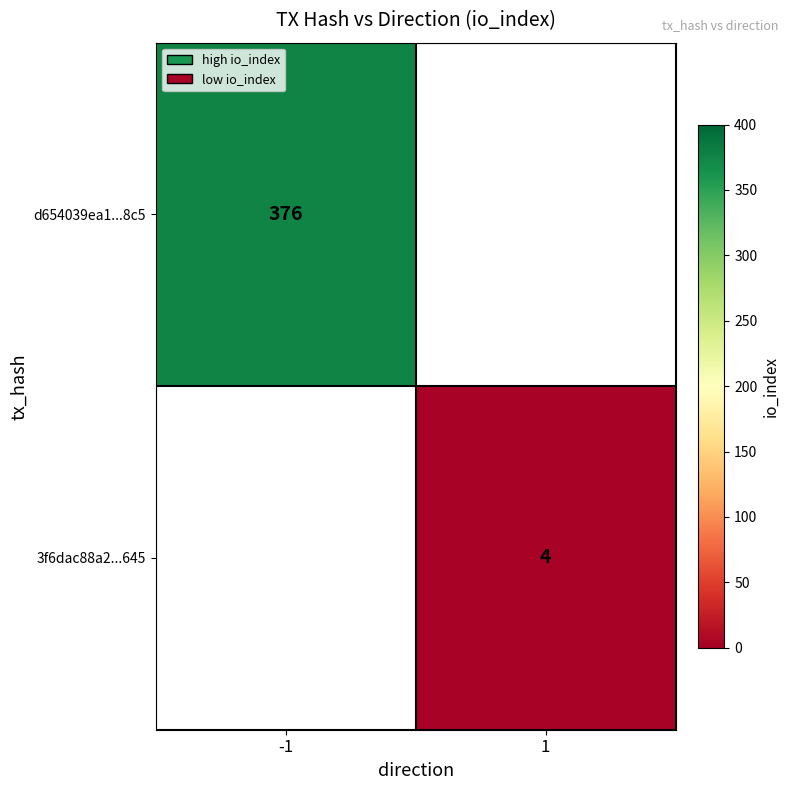

Between 1 and -1, which is larger?

-1